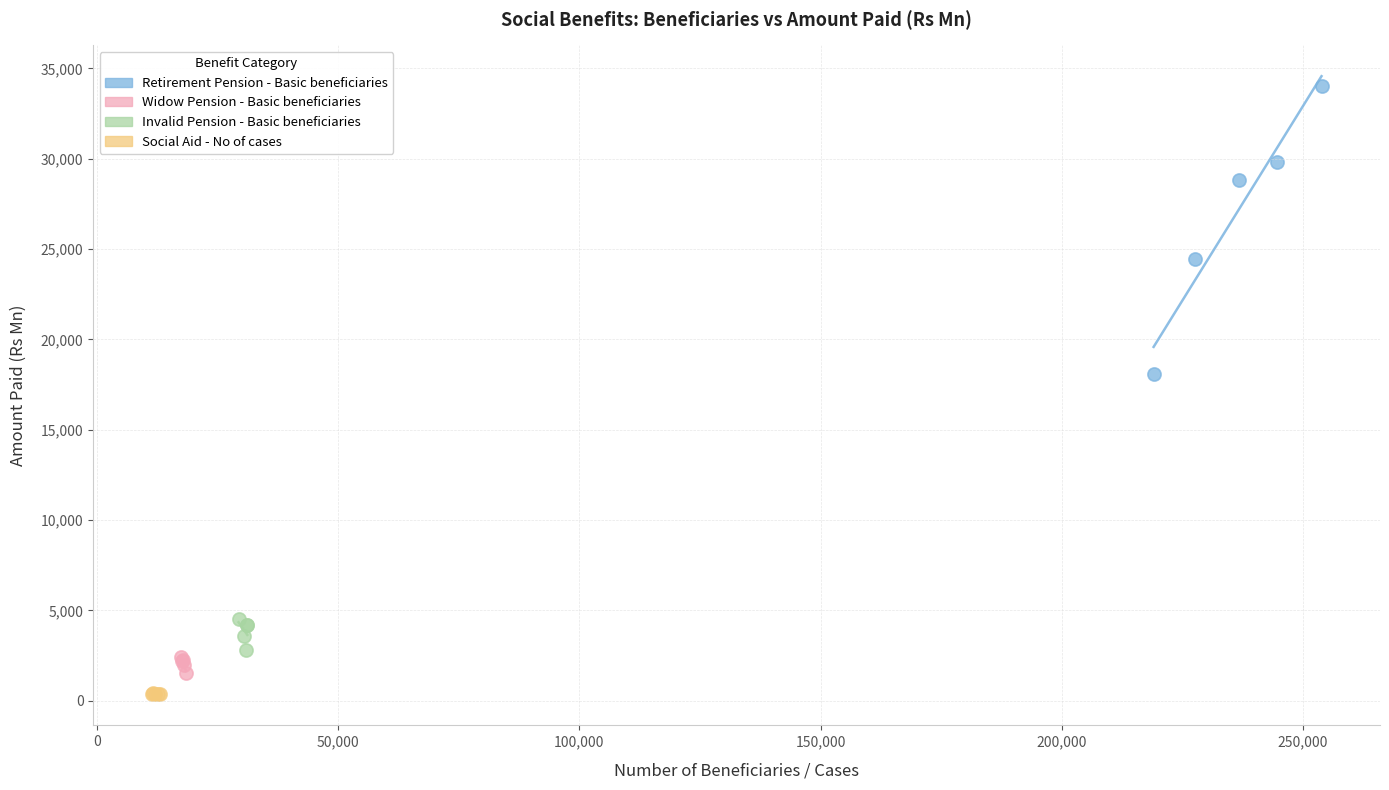

Which series has the widest spread of Y values?

Retirement Pension - Basic beneficiaries